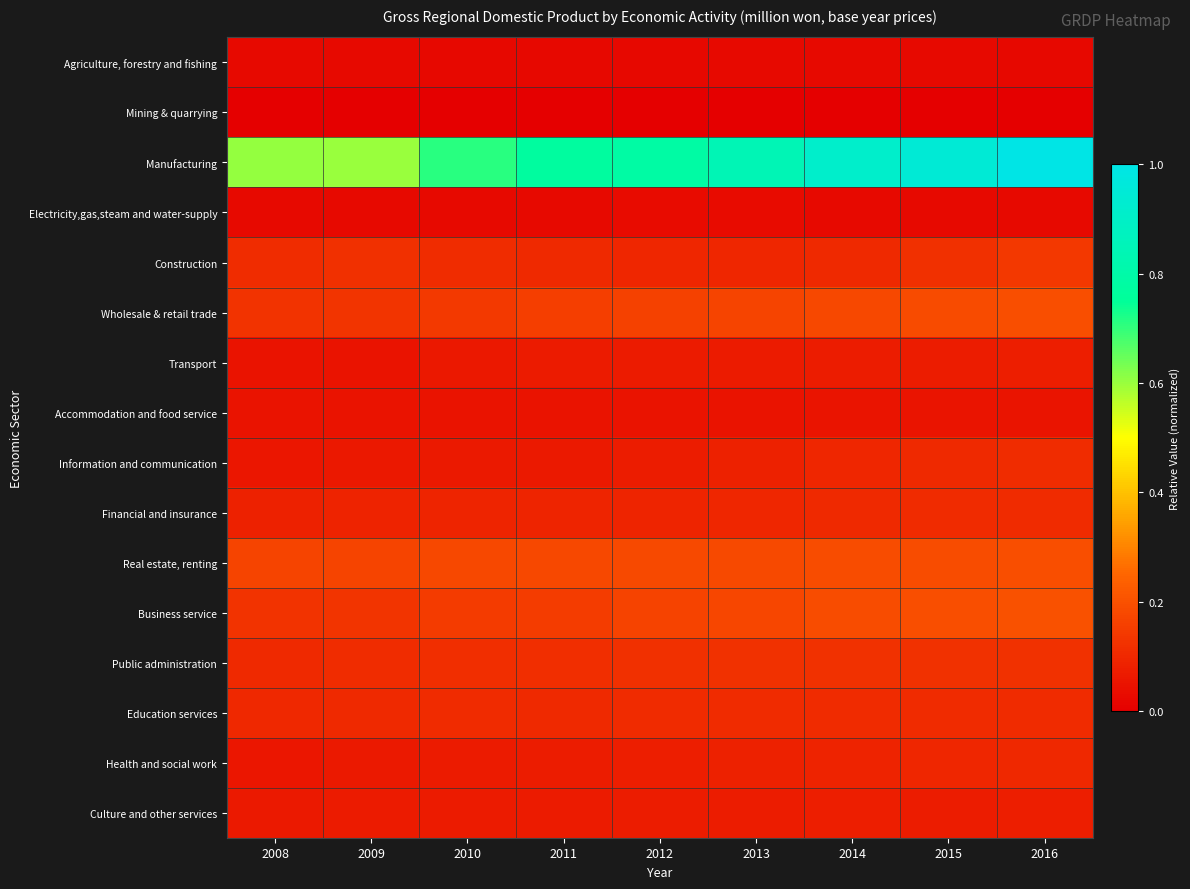

Rank the series at 2015 from lowest to highest value.

Mining & quarrying, Agriculture, forestry and fishing, Electricity,gas,steam and water-supply, Accommodation and food service, Transport, Culture and other services, Health and social work, Information and communication, Education services, Financial and insurance, Construction, Public administration, Wholesale & retail trade, Real estate, renting, Business service, Manufacturing